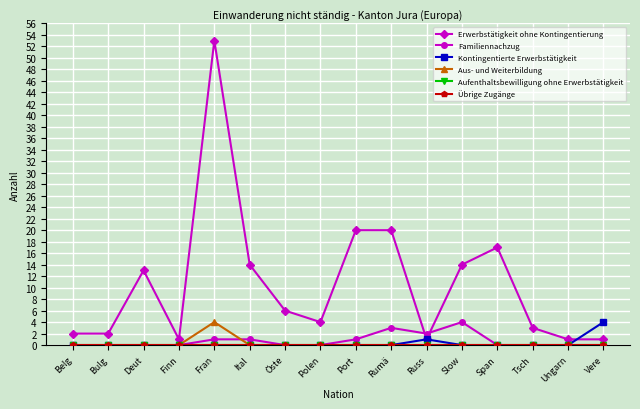

Which has a higher value, Span or Deut?

Span